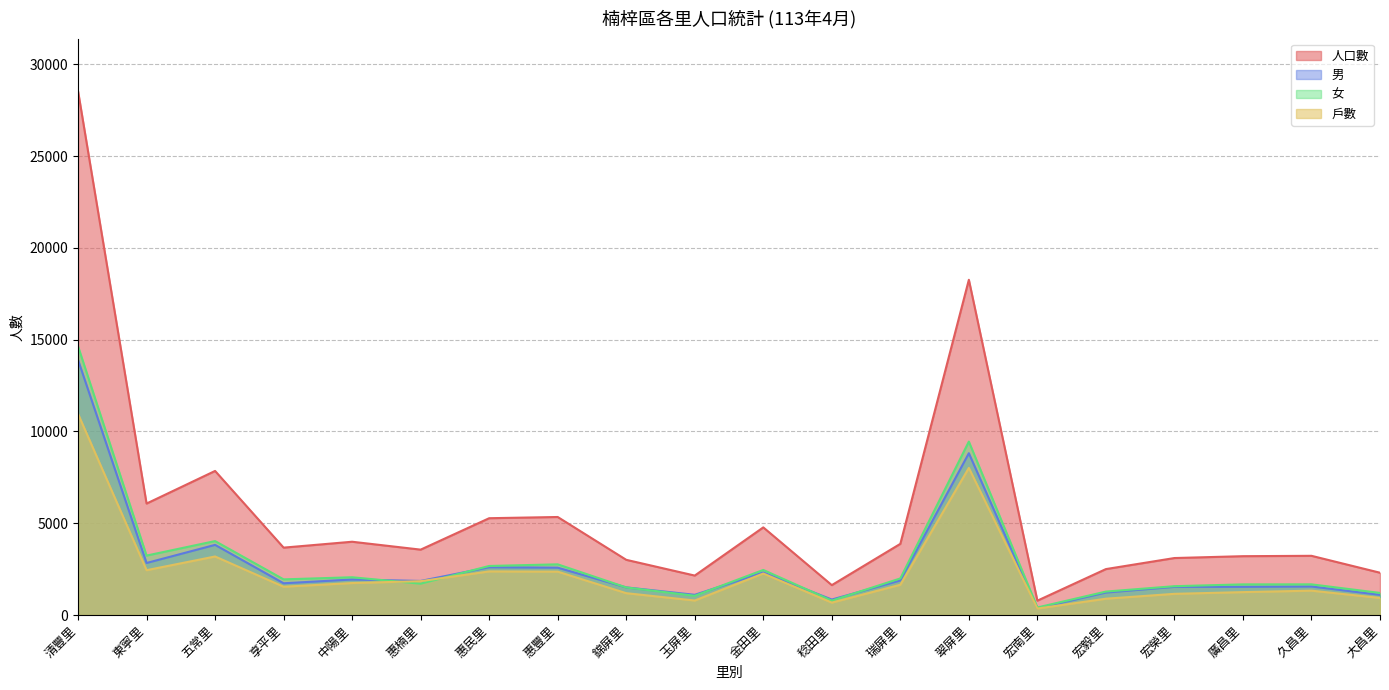

Rank the series at 廣昌里 from lowest to highest value.

戶數, 男, 女, 人口數